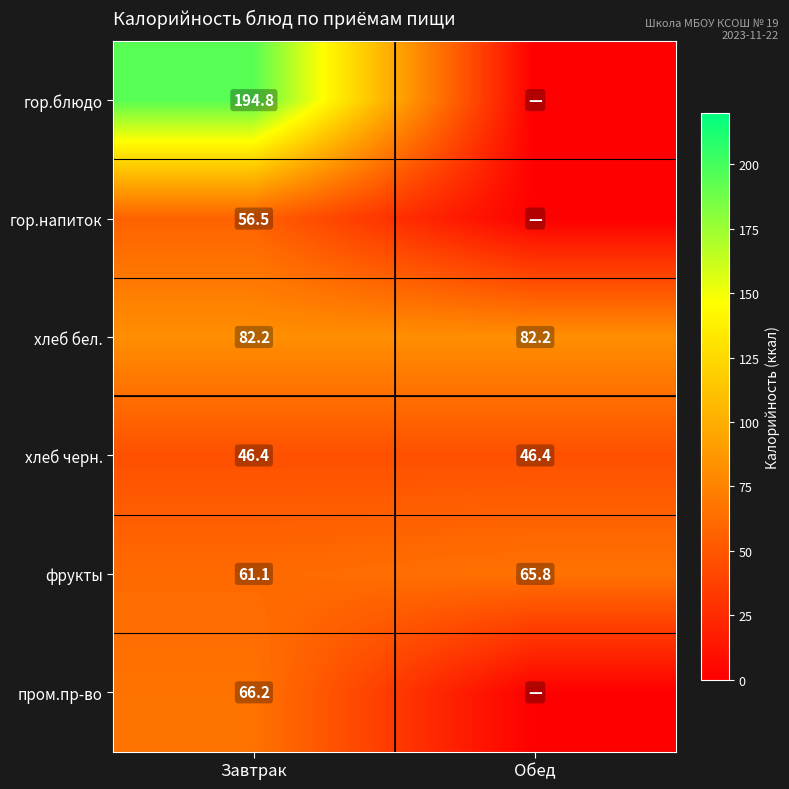

At how many categories does at least one series exceed 162?

1